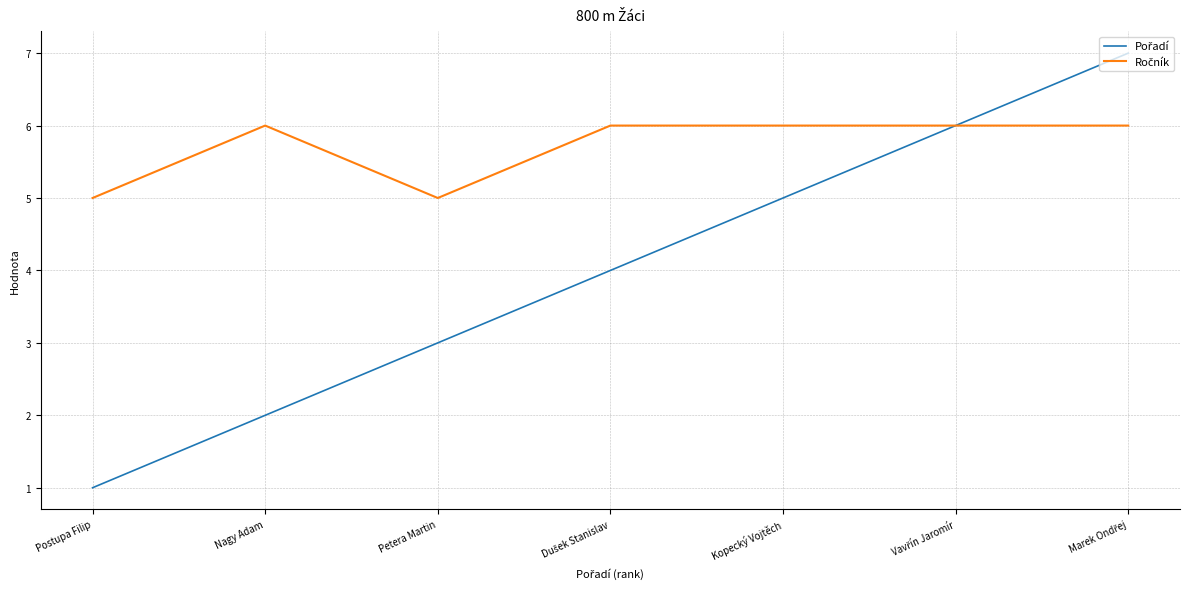

Which label corresponds to the smallest value in the chart?

Postupa Filip